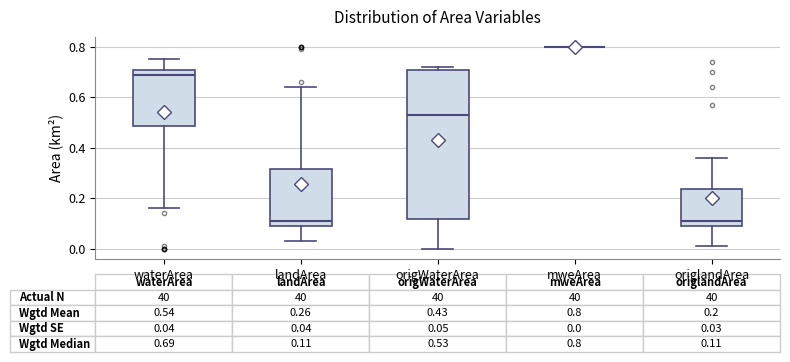

Comparing the boxes themselves (not the whiskers), which one is the tallest?

origWaterArea